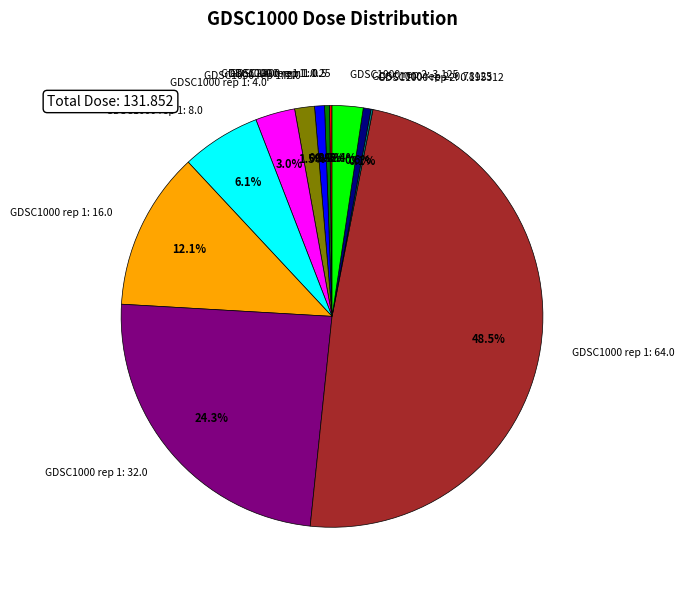

Does any single category account for the majority?

No